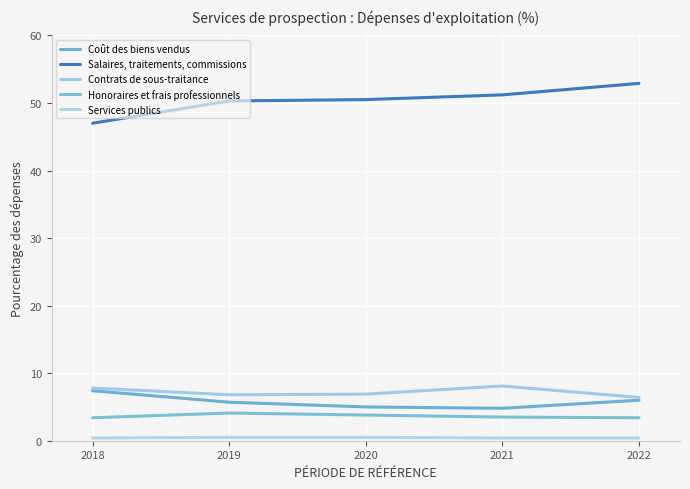

Which category has the highest value across all series?

2022